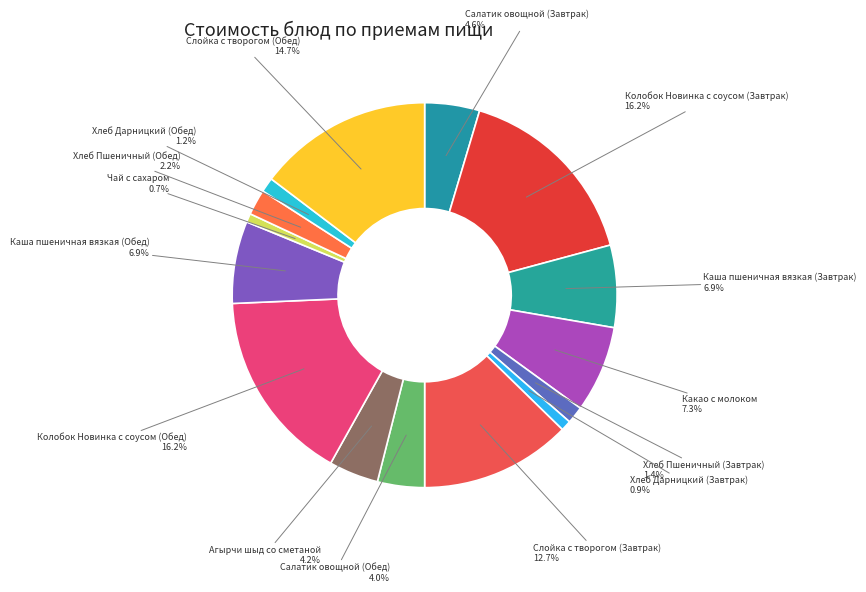

What is the ratio of the value at Агырчи шыд со сметаной to the value at Колобок Новинка с соусом (Обед)?

0.3